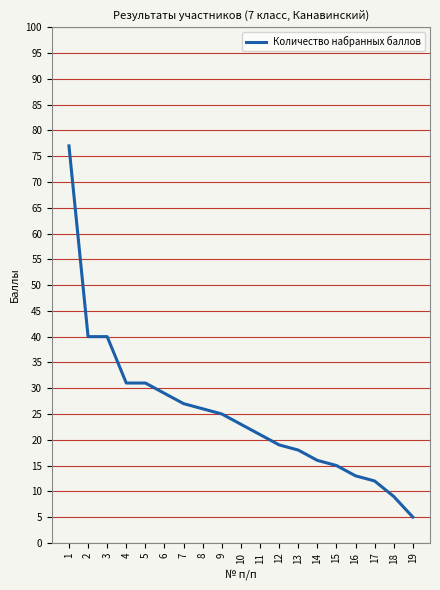

What is the sum of all values?

477